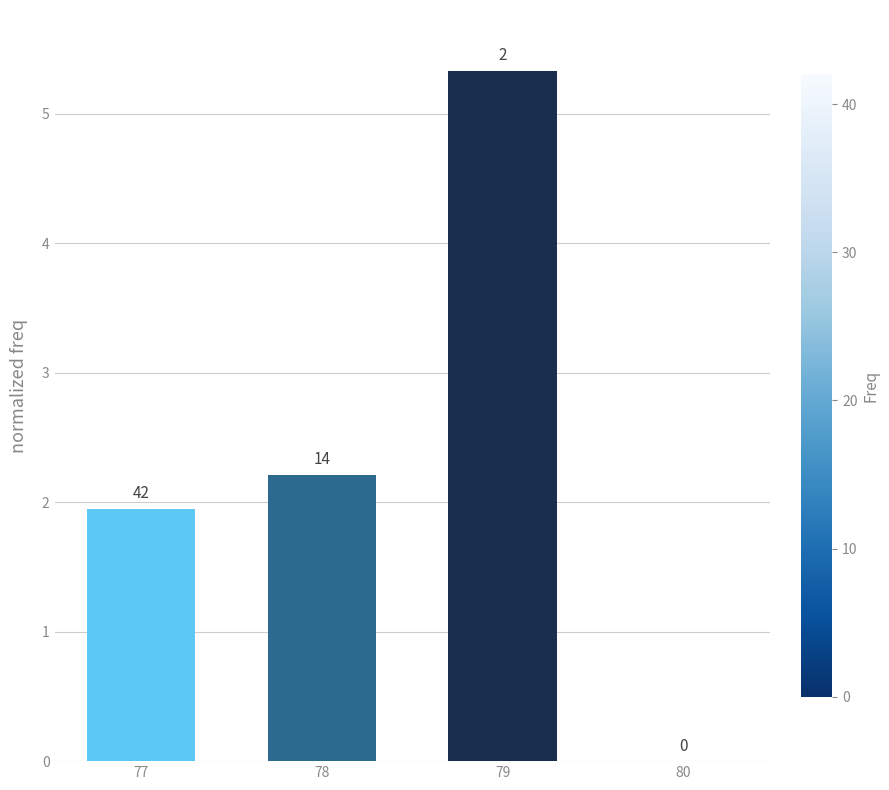

The chart shows a value of -3.7 at 80. True or false?

False